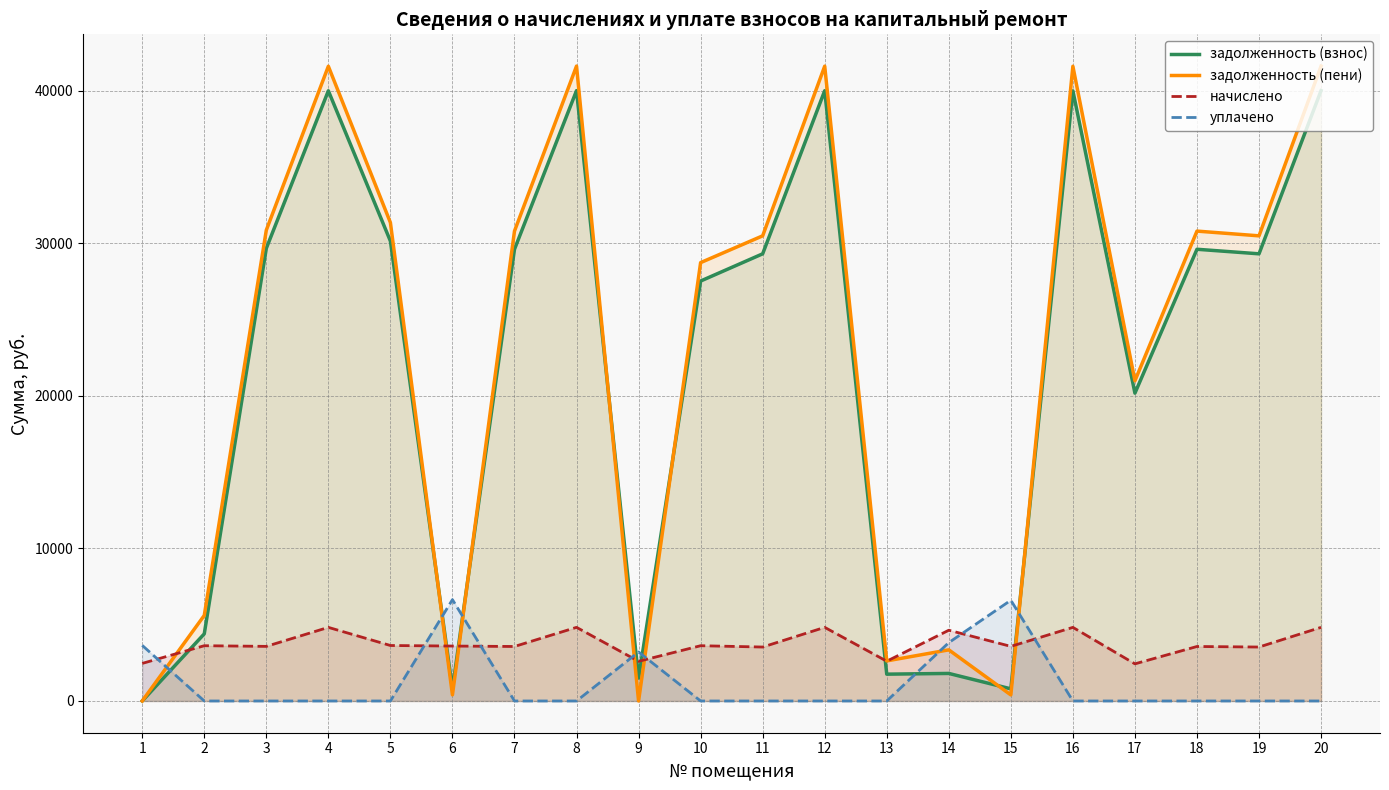

Reading right to left, what are all the values shown in this chart?

задолженность (взнос): 40002.8	29306.9	29605.2	20174.6	39991.0	795.2	1805.2	1757.8	39997.0	29306.9	27523.0	1498.4	40002.8	29605.2	800.0	30142.6	39991.0	29665.0	4399.6	0.0
задолженность (пени): 41611.3	30485.3	30795.6	20985.8	41599.0	397.6	3350.8	2626.6	41605.2	30485.3	28730.2	0.0	41611.3	30795.6	400.0	31354.6	41599.0	30857.8	5606.8	0.0
начислено: 4825.4	3535.2	3571.2	2433.6	4824.0	3578.4	4636.8	2606.4	4824.7	3535.2	3621.6	2599.2	4825.4	3571.2	3600.0	3636.0	4824.0	3578.4	3621.6	2462.4
уплачено: 0.0	0.0	0.0	0.0	0.0	6602.3	3825.0	0.0	0.0	0.0	0.0	3209.6	0.0	0.0	6642.1	0.0	0.0	0.0	0.0	3644.0